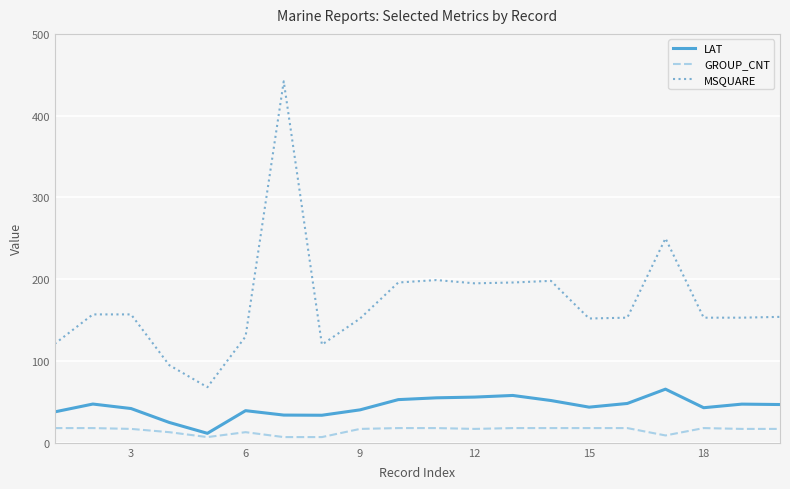

What is the maximum value shown in the chart?

442.0